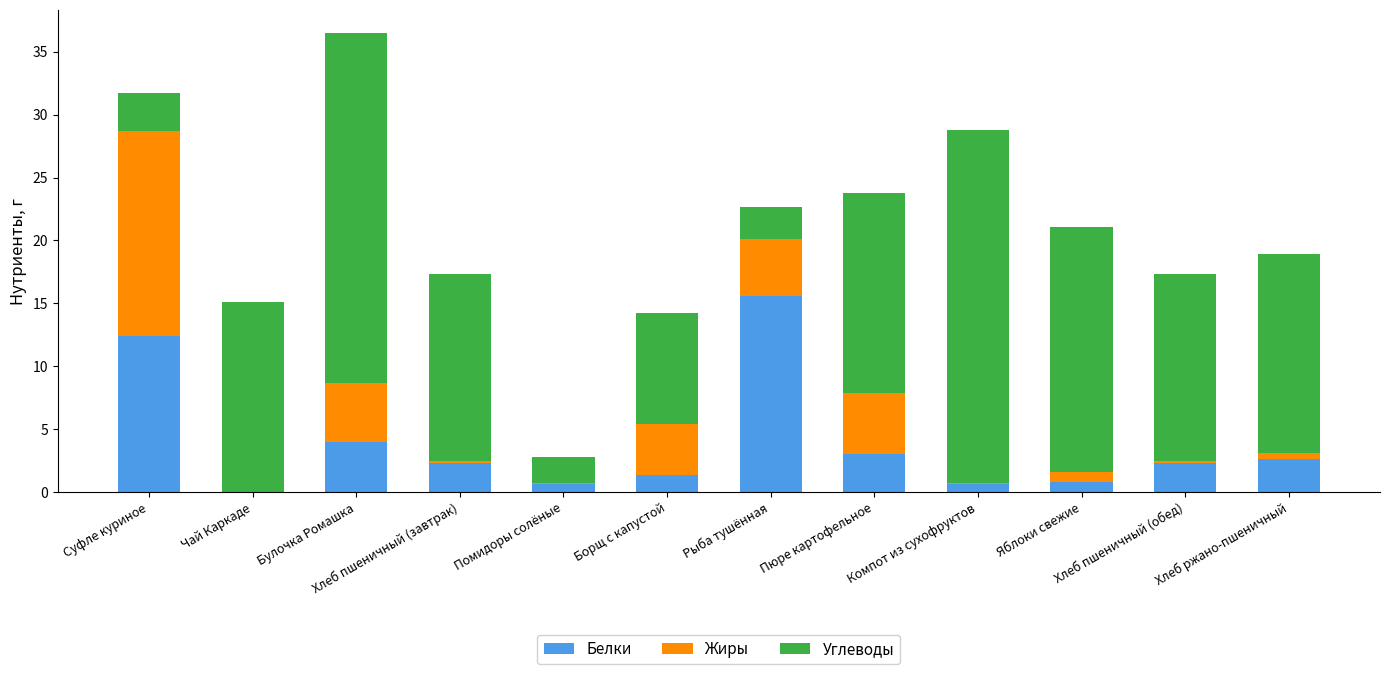

Where is Белки nearest to the value 7?

Булочка Ромашка